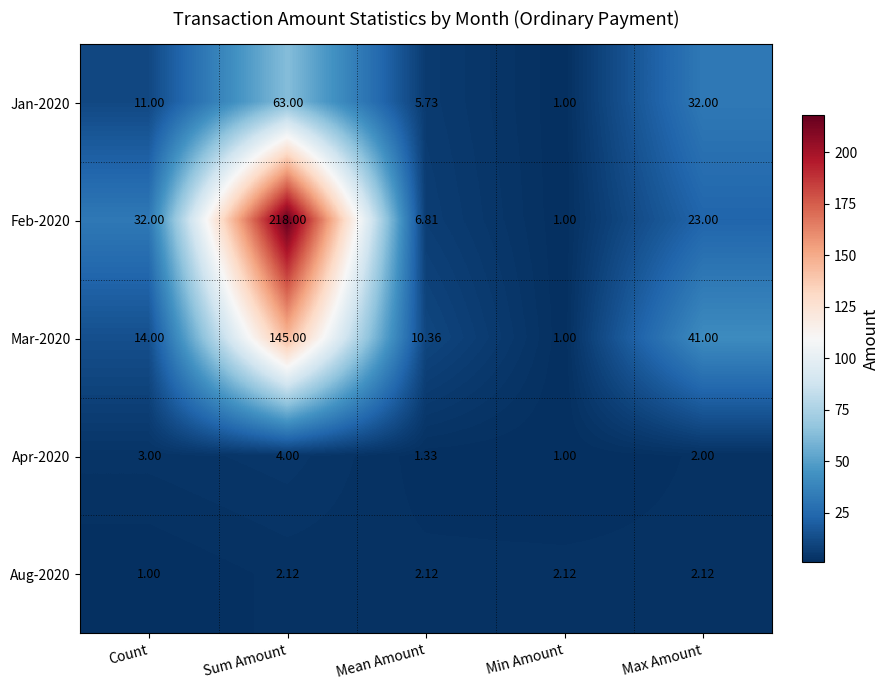

At how many categories does at least one series exceed 4?

4